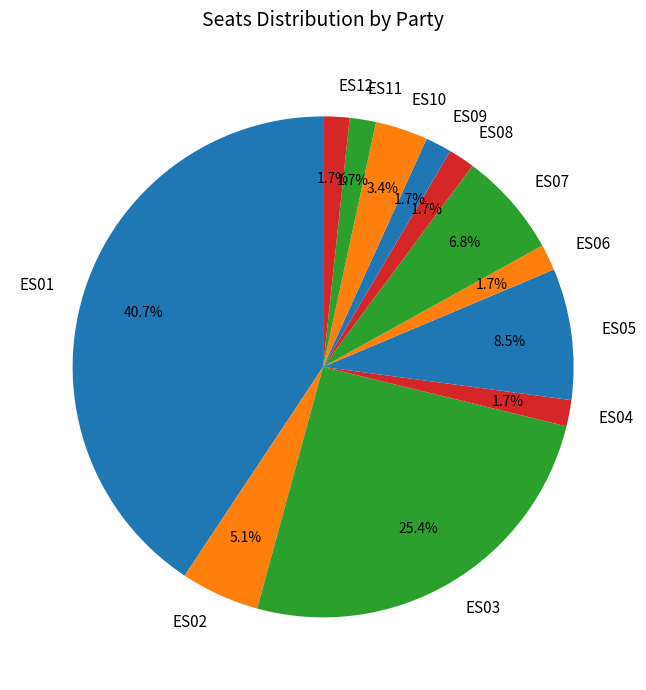

Is there a majority slice in this chart?

No